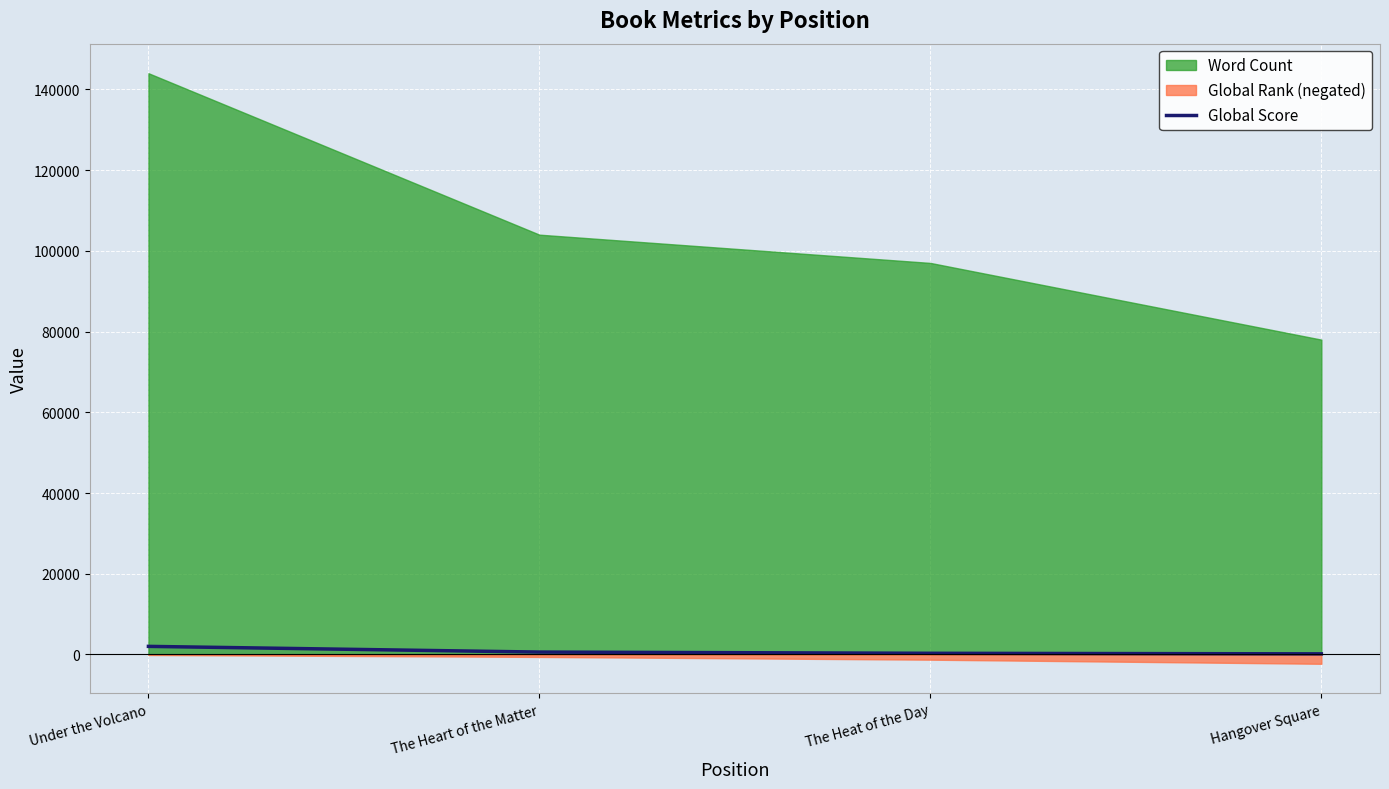

Reading left to right, what are all the values shown in this chart?

2011	598	297	159